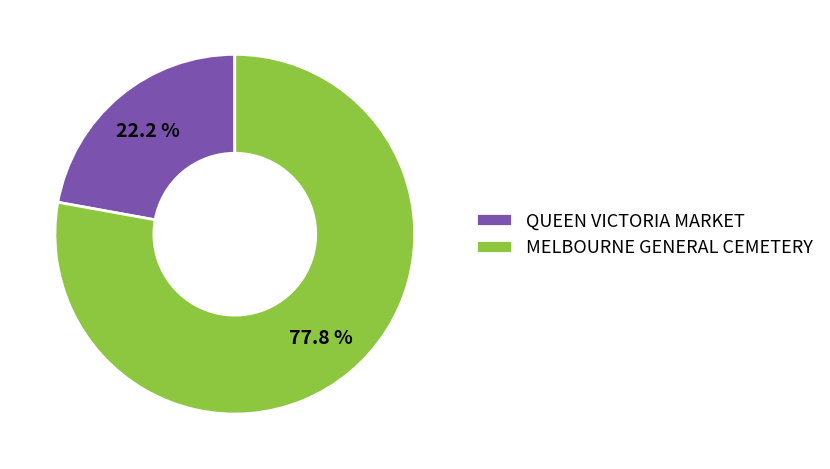

How many segments does this pie chart have?

2